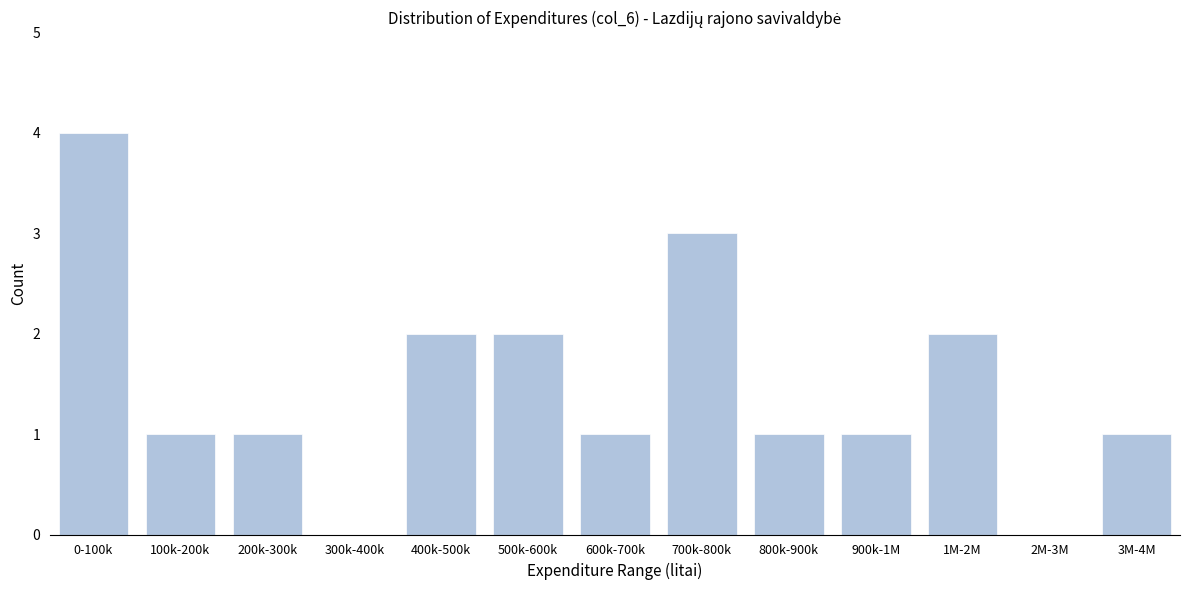

Reading left to right, list all the values displayed in this chart.

0-100k=4	100k-200k=1	200k-300k=1	300k-400k=0	400k-500k=2	500k-600k=2	600k-700k=1	700k-800k=3	800k-900k=1	900k-1M=1	1M-2M=2	2M-3M=0	3M-4M=1